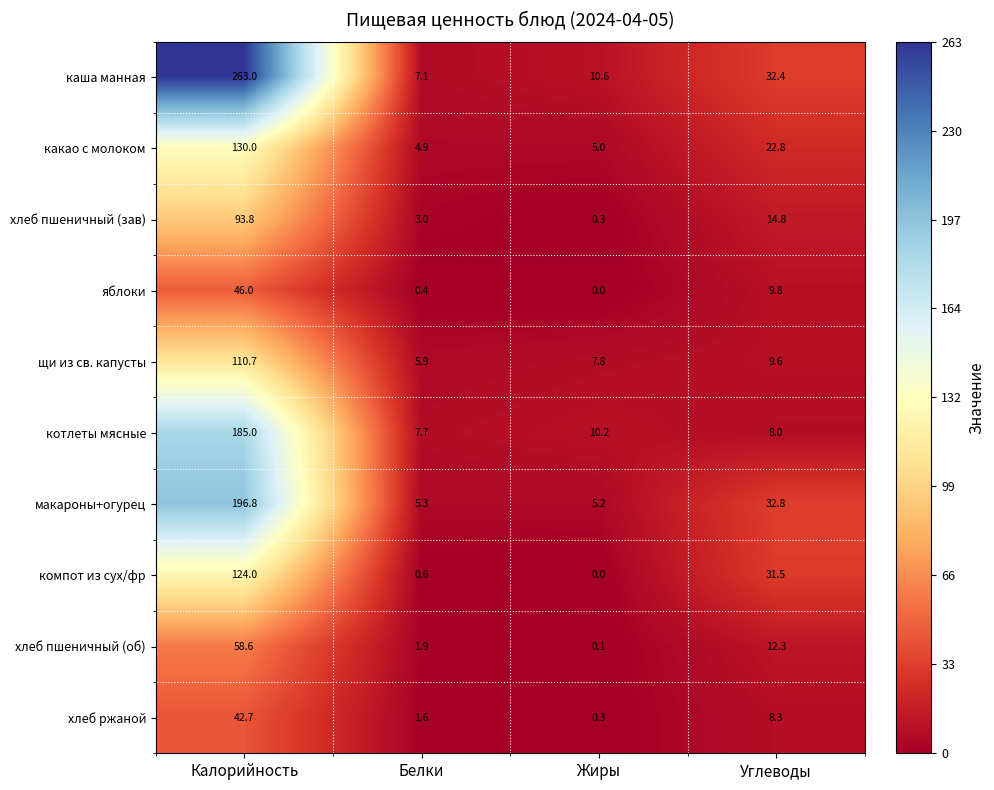

Rank the series by their maximum value, from lowest to highest.

хлеб ржаной, яблоки, хлеб пшеничный (об), хлеб пшеничный (зав), щи из св. капусты, компот из сух/фр, какао с молоком, котлеты мясные, макароны+огурец, каша манная